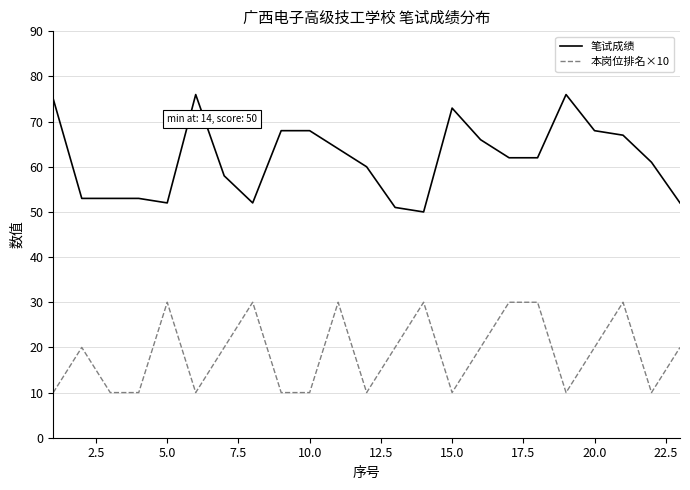

Which series has the largest total across all categories?

笔试成绩